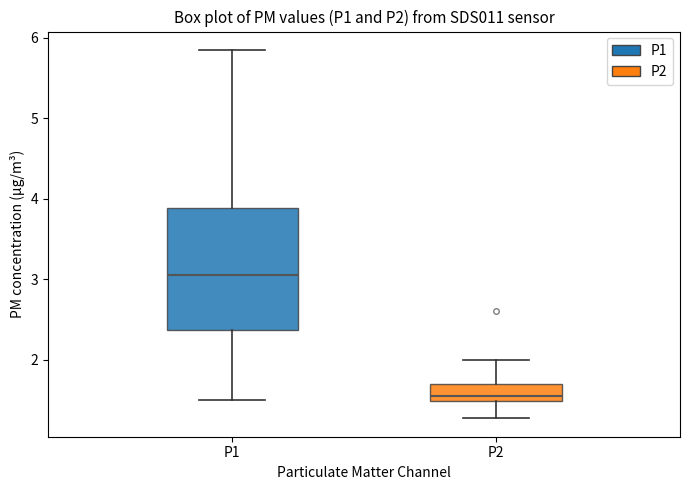

Reading left to right, transcribe this box plot: for each box, give where its median line is, the range the box spans, and where its two whiskers end, as read against the y-axis. The values are not printed on the chart, so give them approximately, as read against the axis.

P1: median 3.1, box 2.4 to 3.9, whiskers 1.5 to 5.9
P2: median 1.6, box 1.5 to 1.7, whiskers 1.3 to 2.0